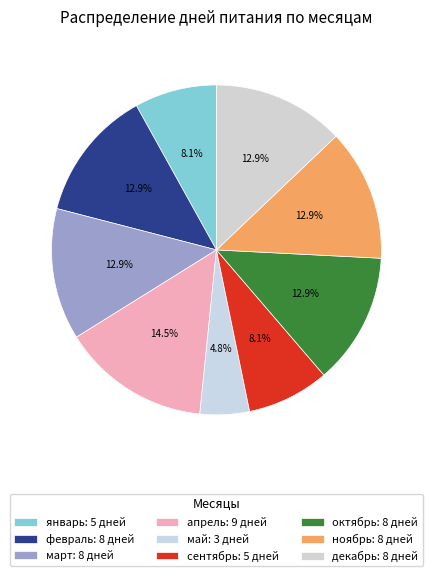

What is the largest slice in the pie chart?

апрель